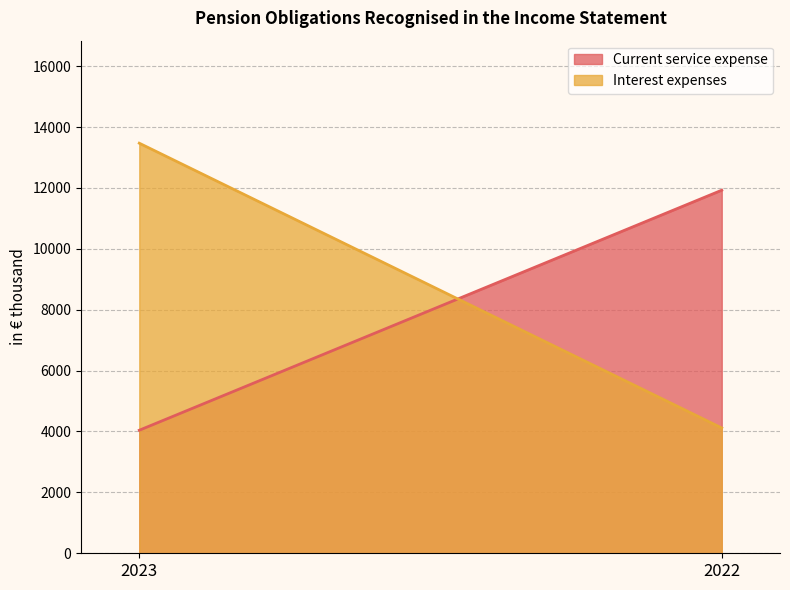

What is the average value of the Current service expense series?

7983